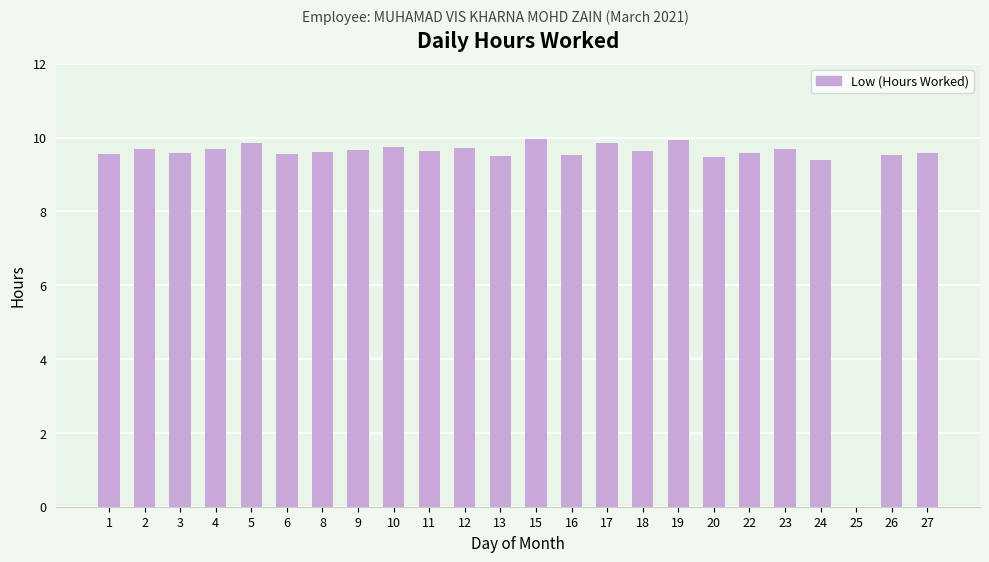

What is the sum of the values at 6 and 19?

19.5